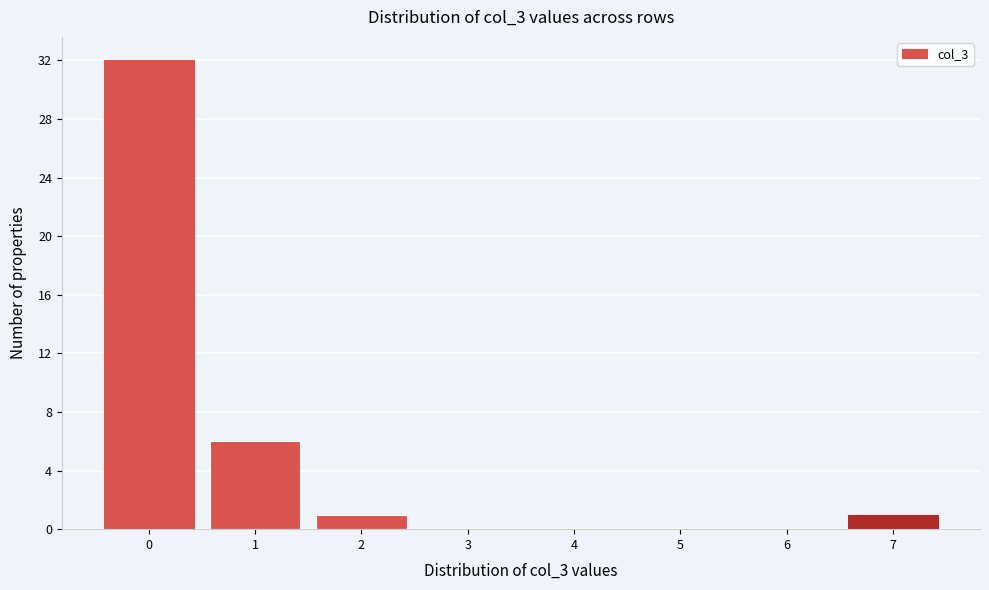

How tall is the bar that spans -0.5 to 0.5 on the x-axis? The values are not printed on the chart, so give them approximately, as read against the axis.

32